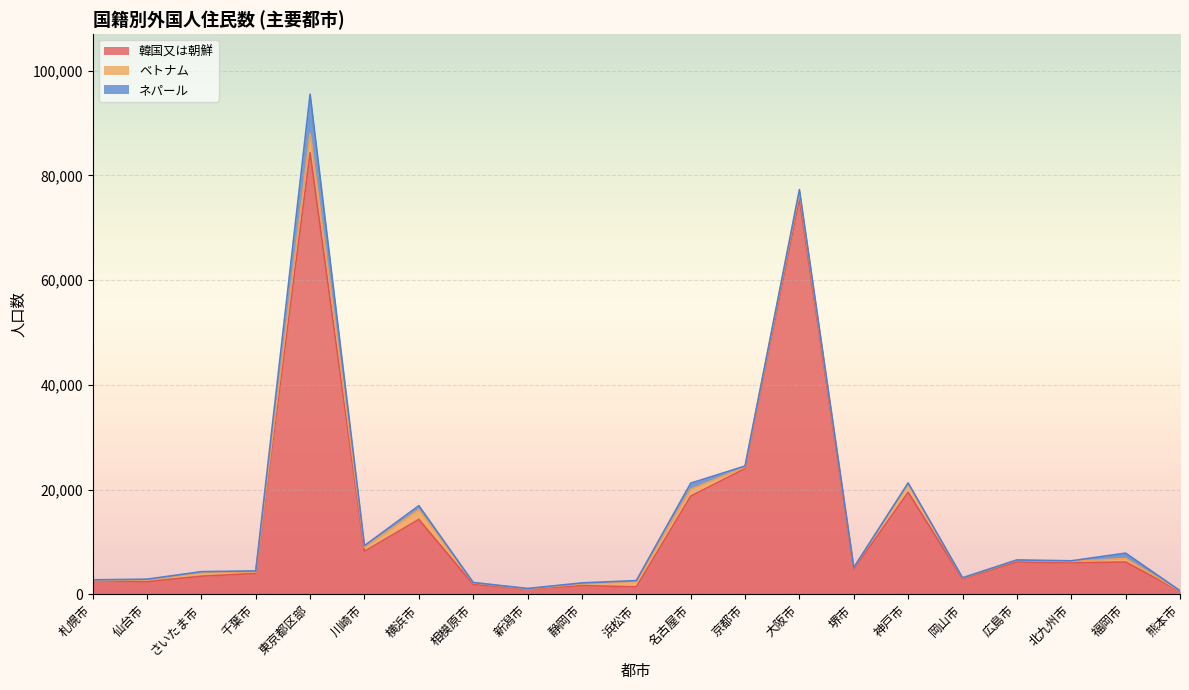

What are all the series names shown in the legend?

韓国又は朝鮮, ベトナム, ネパール